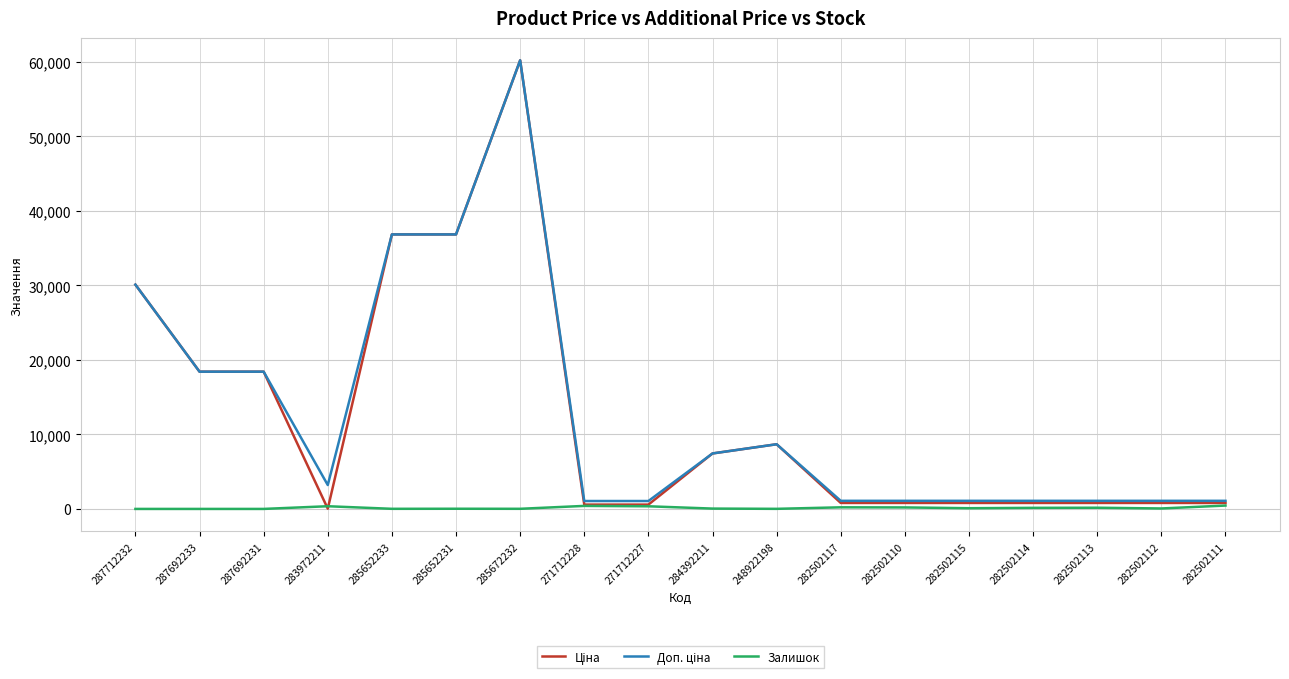

At which category is the sum across all series the highest?

285672232